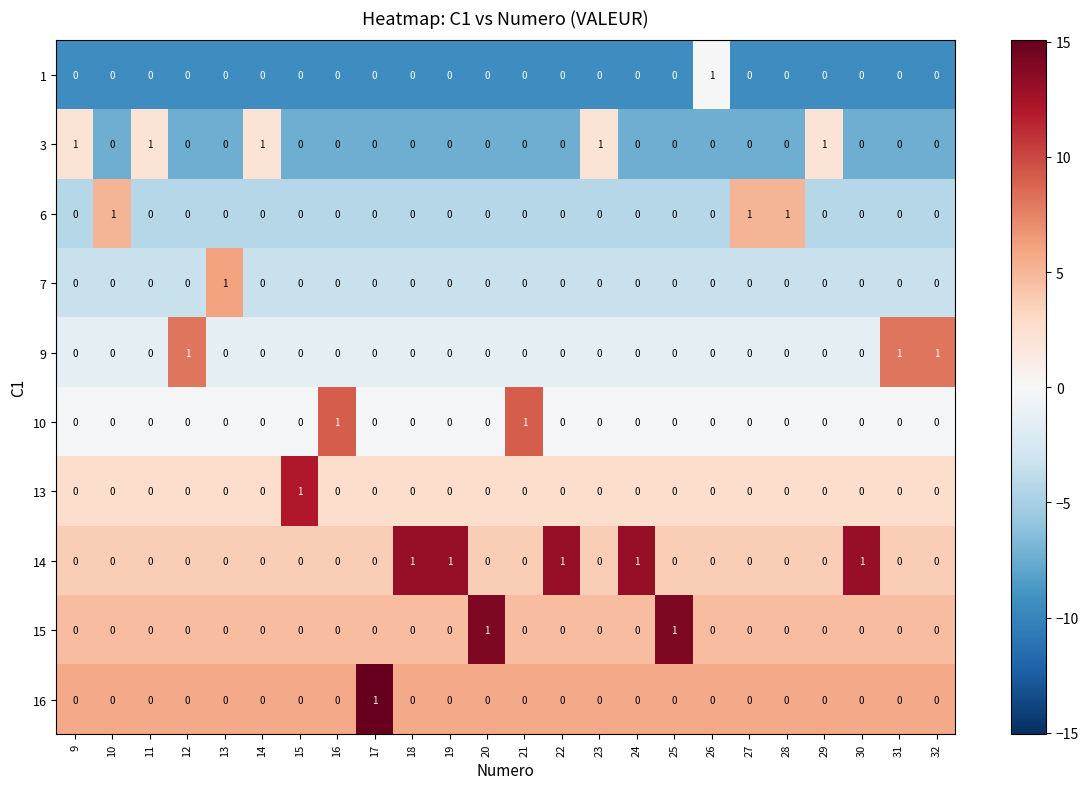

How many 7 values are between 0 and 1?

24